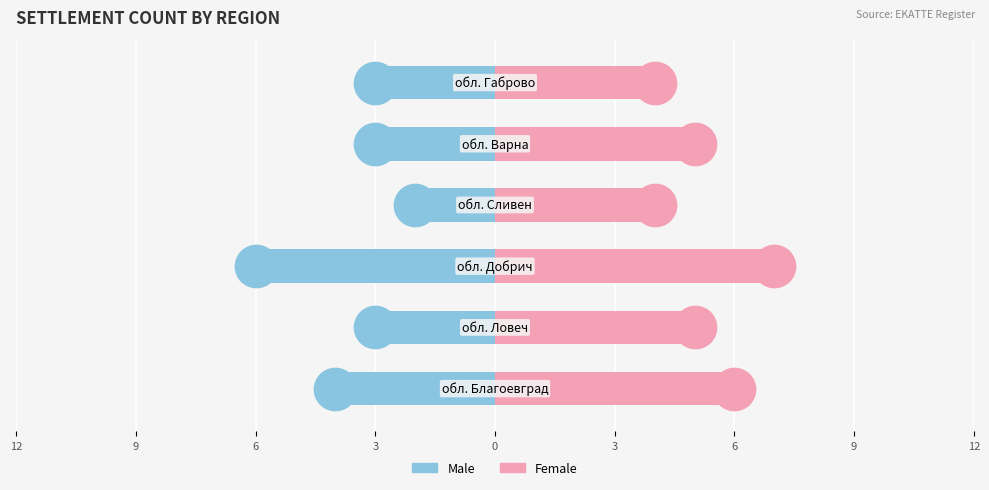

Which series contains the lowest Y value?

Male